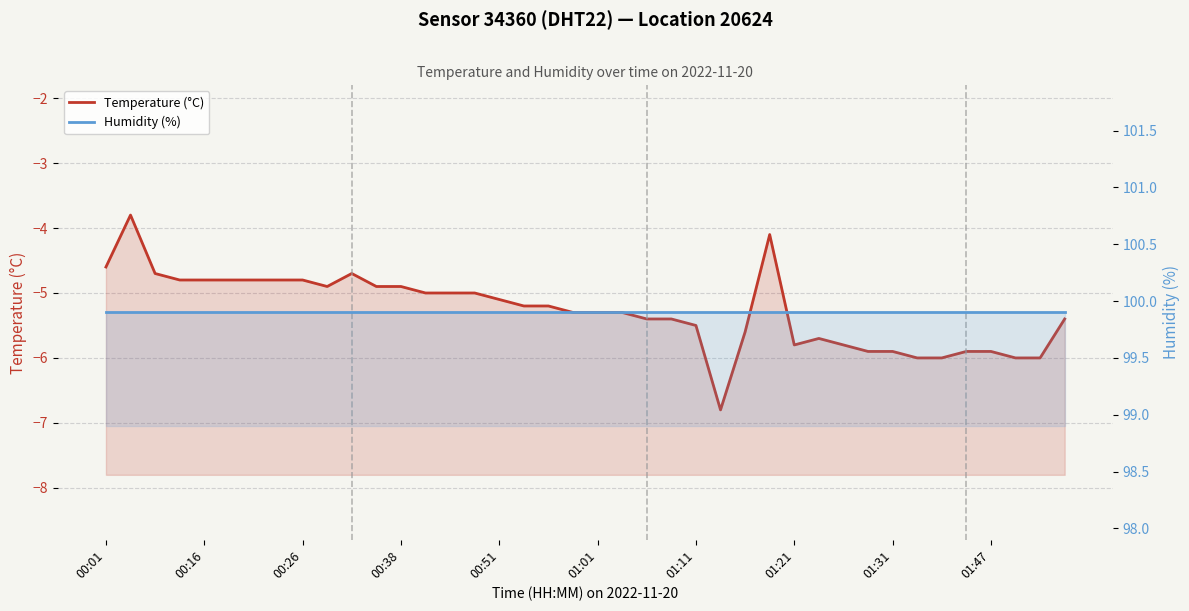

Which series has the largest total across all categories?

Humidity (%)